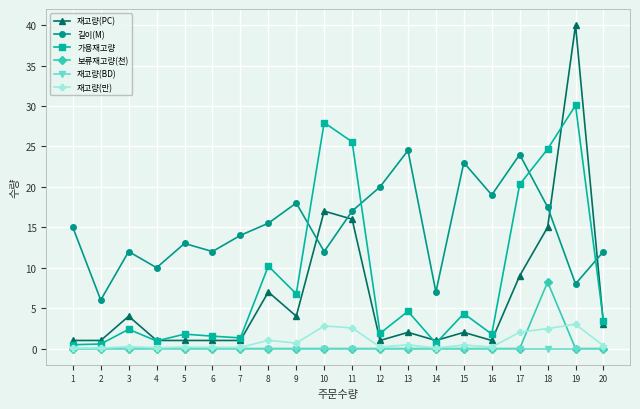

At which category does 가용재고량 reach its first local peak?

3